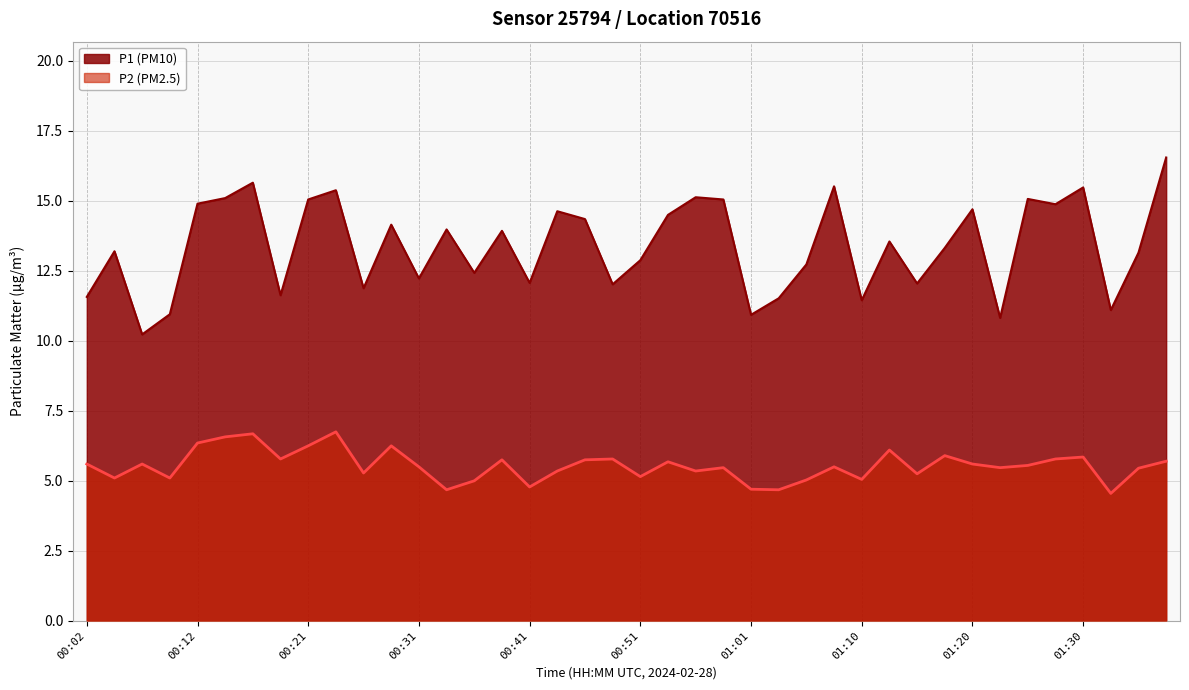

What is the value of the P1 point at the 39th from the left?

13.2